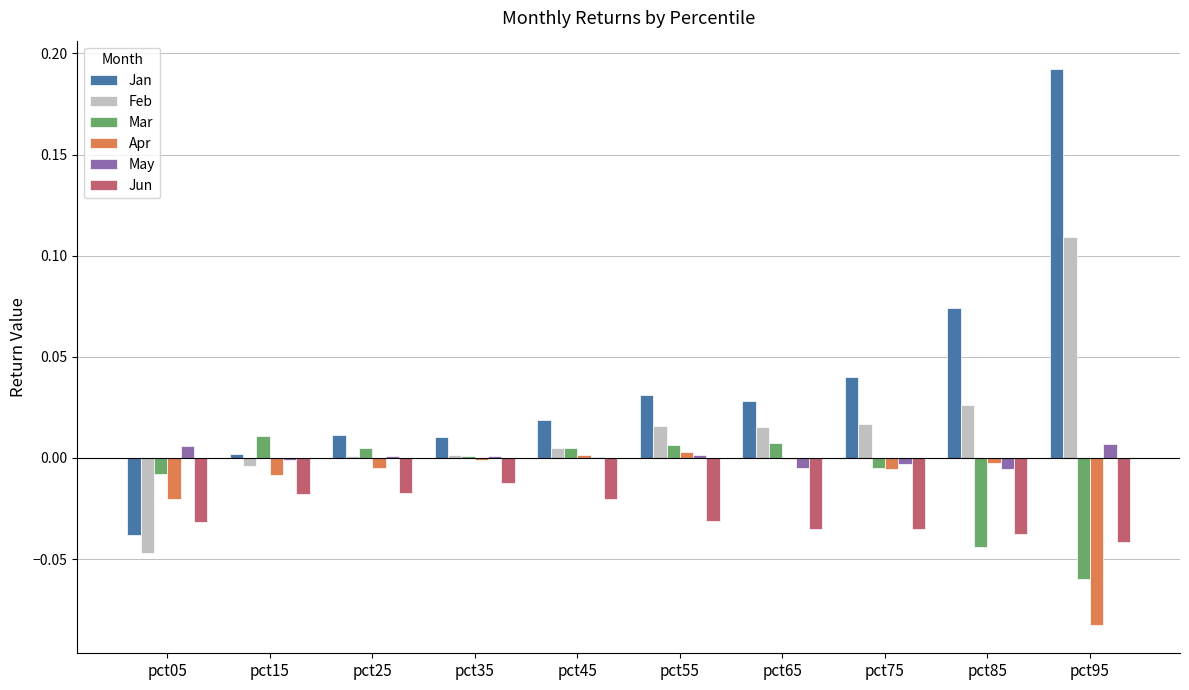

What are all the series names shown in the legend?

Jan, Feb, Mar, Apr, May, Jun